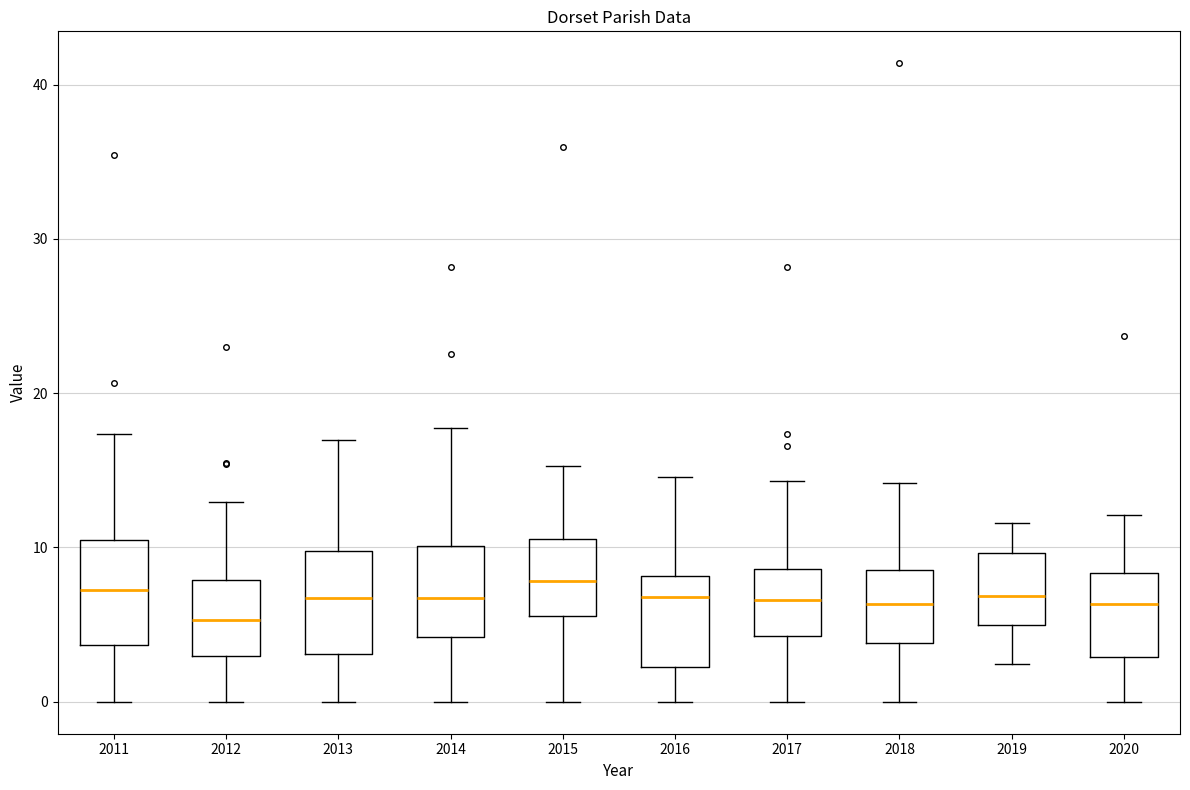

Which box's median line is the lowest?

2012